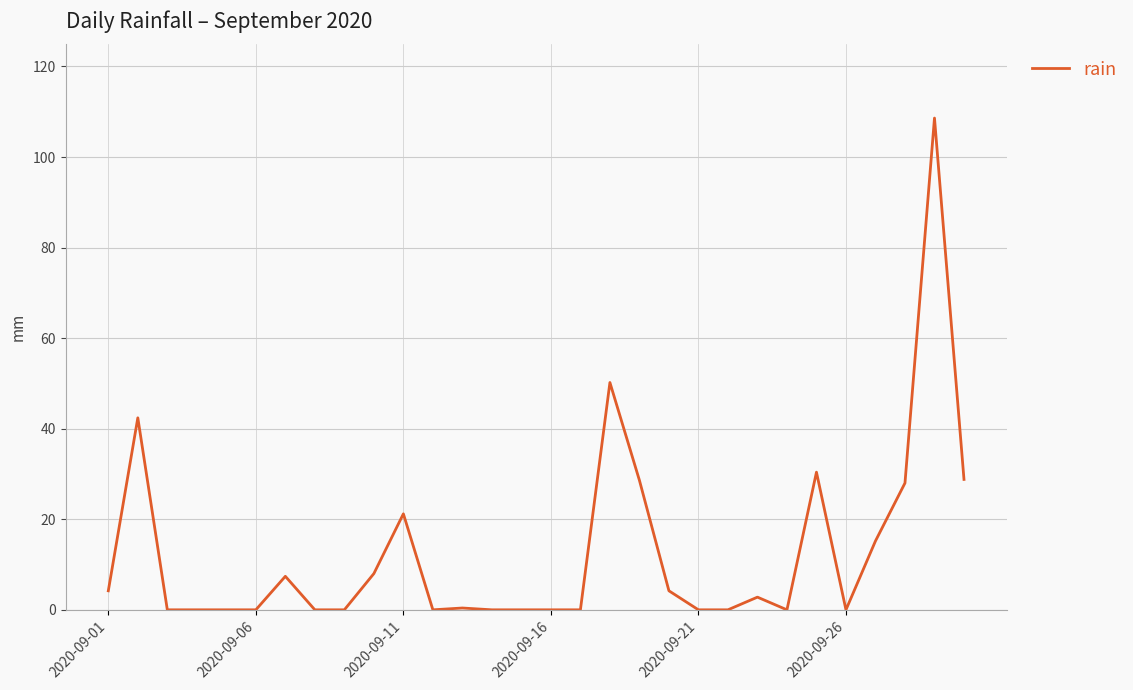

What is the greatest value displayed?

108.6